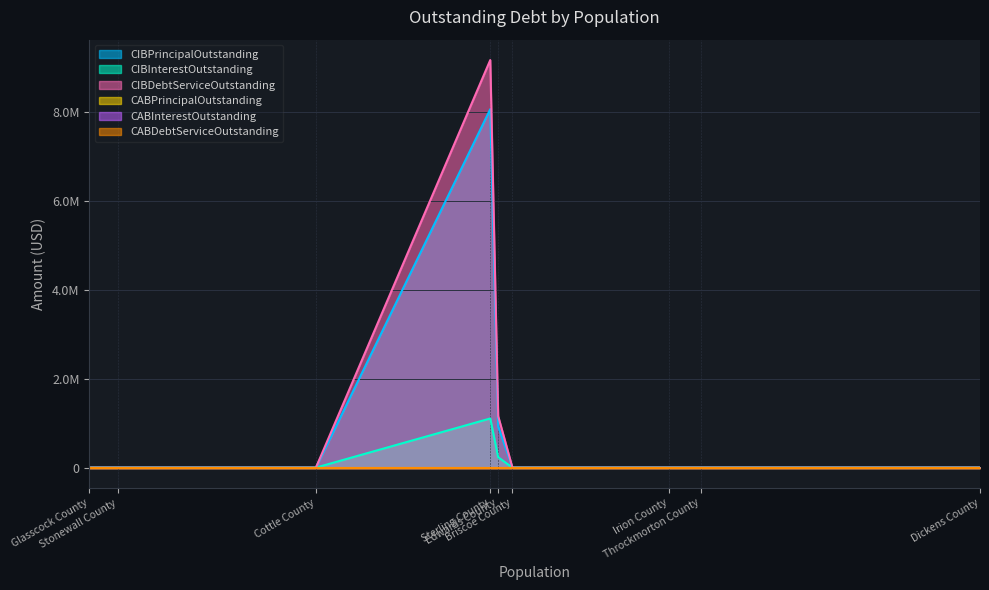

True or false: CIBDebtServiceOutstanding and CABInterestOutstanding intersect in this chart.

False